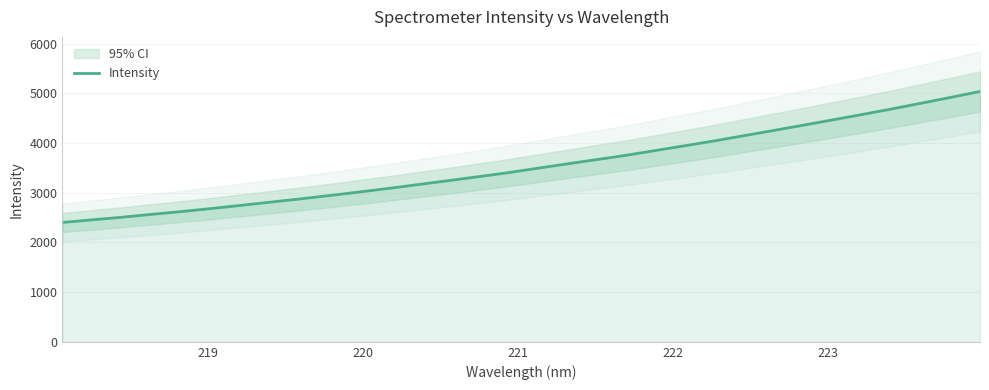

What is the highest value of the Intensity series?

5036.2